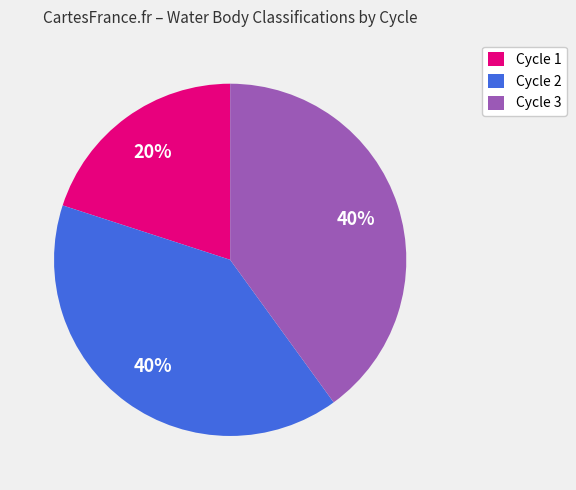

Which category has the smallest portion of the pie?

Cycle 1